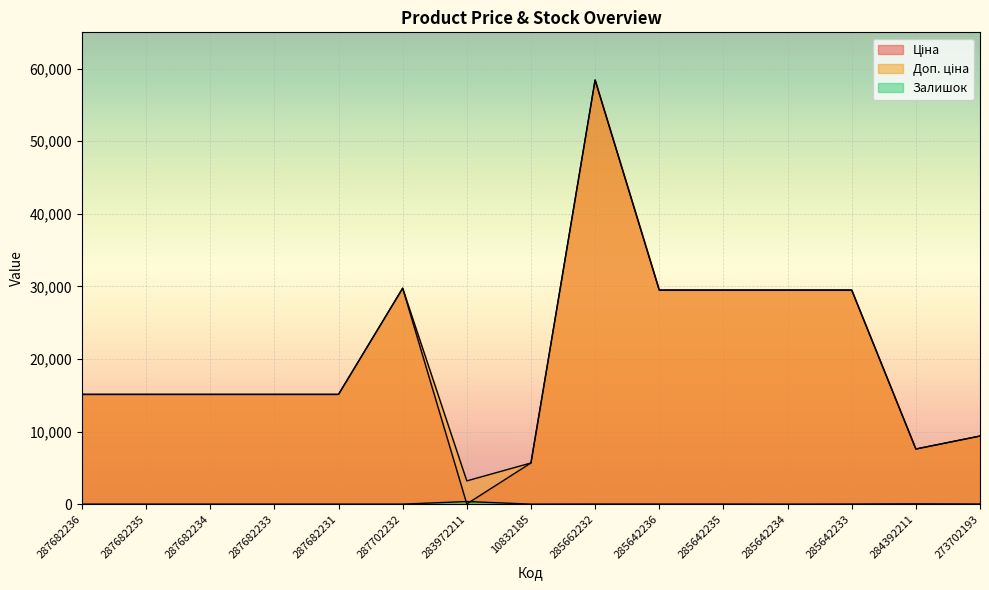

Where is the first local maximum for Залишок?

283972211